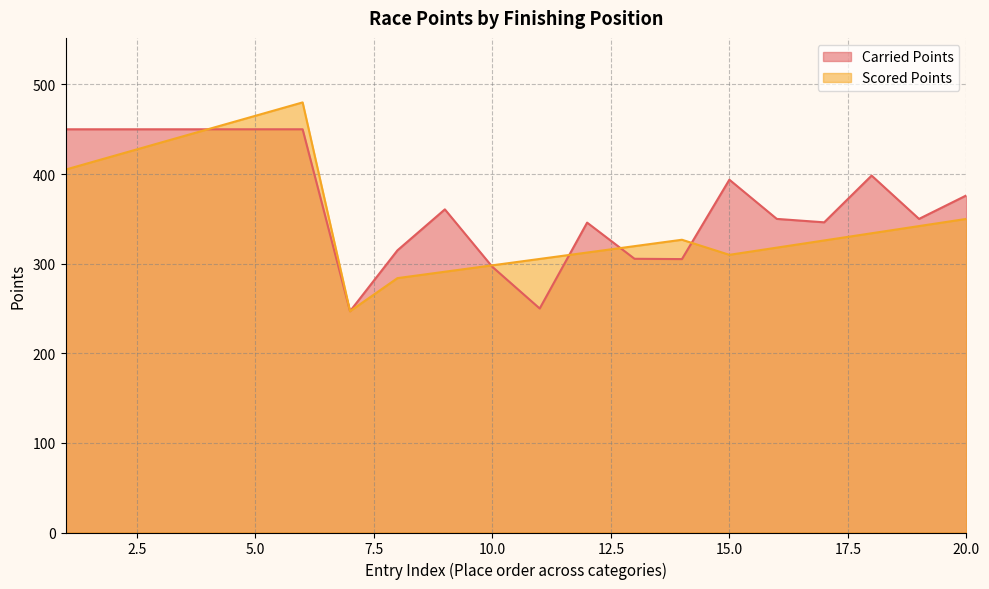

What are all the series names shown in the legend?

Carried Points, Scored Points